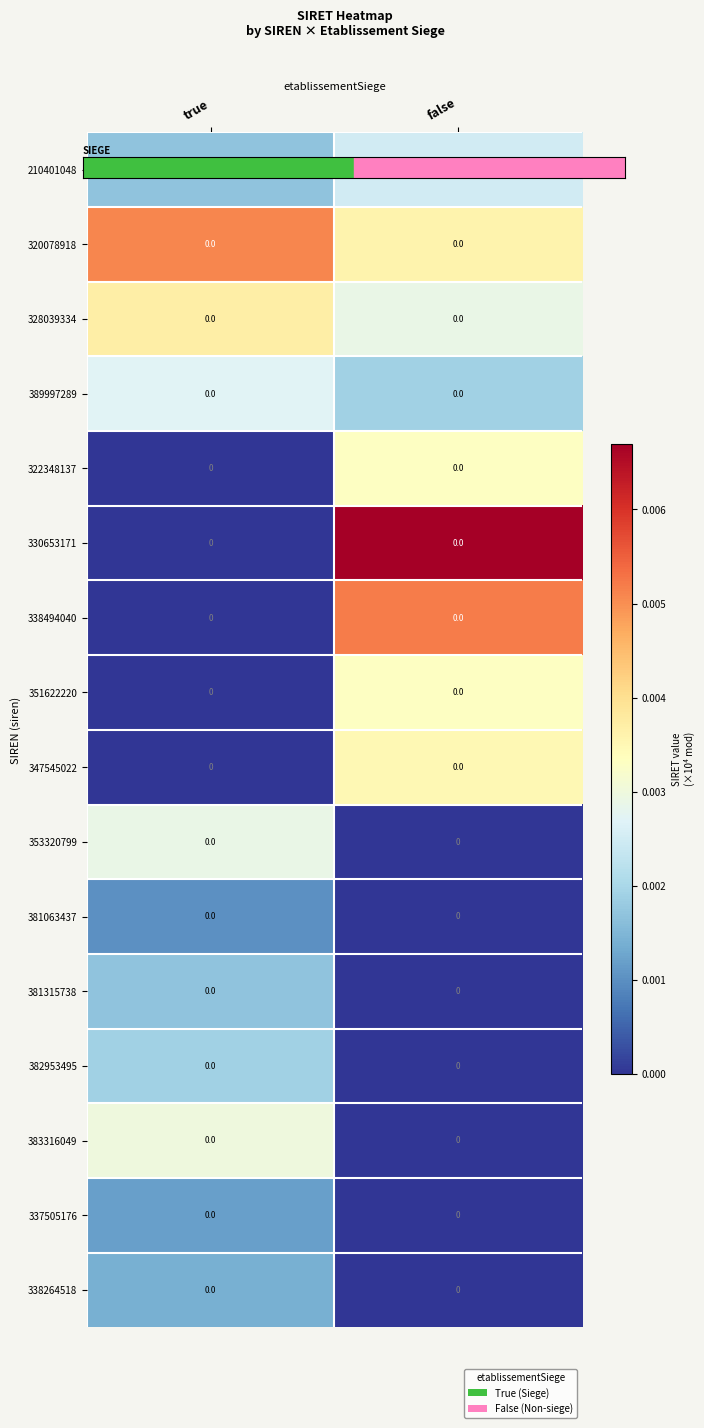

At which category is the sum across all series the highest?

false